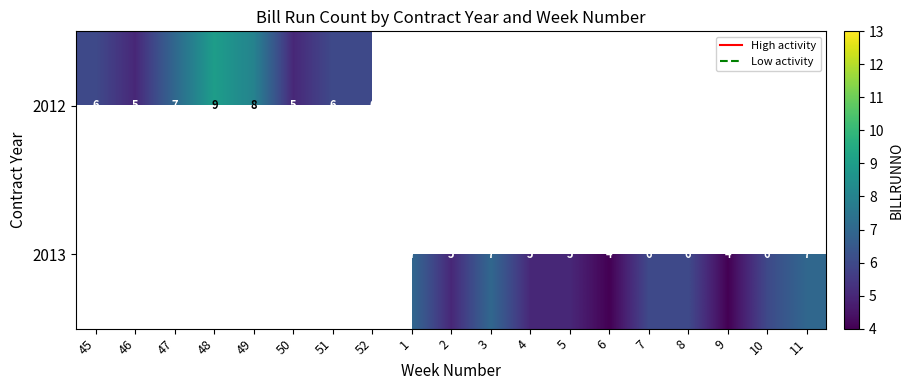

What is the difference between the maximum and minimum values in the 2012 series?

4.0